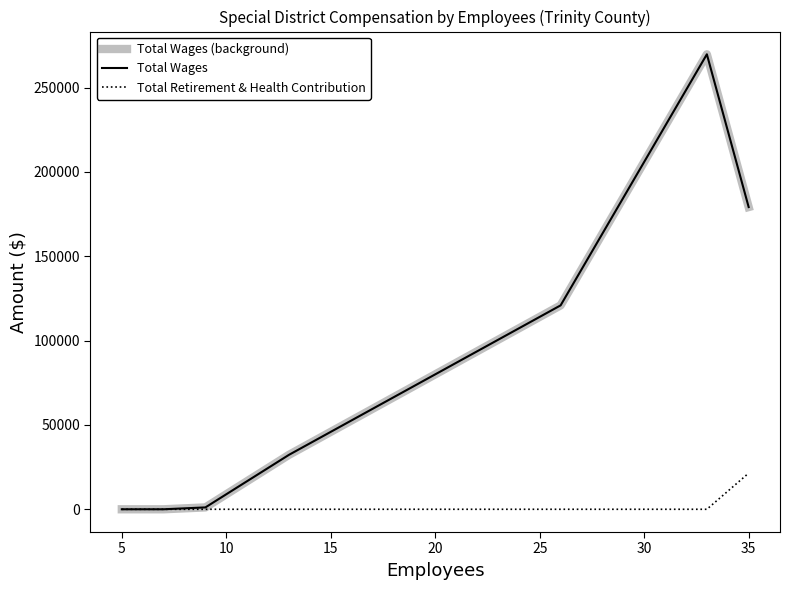

True or false: Total Retirement & Health Contribution and Total Wages (background) intersect in this chart.

False